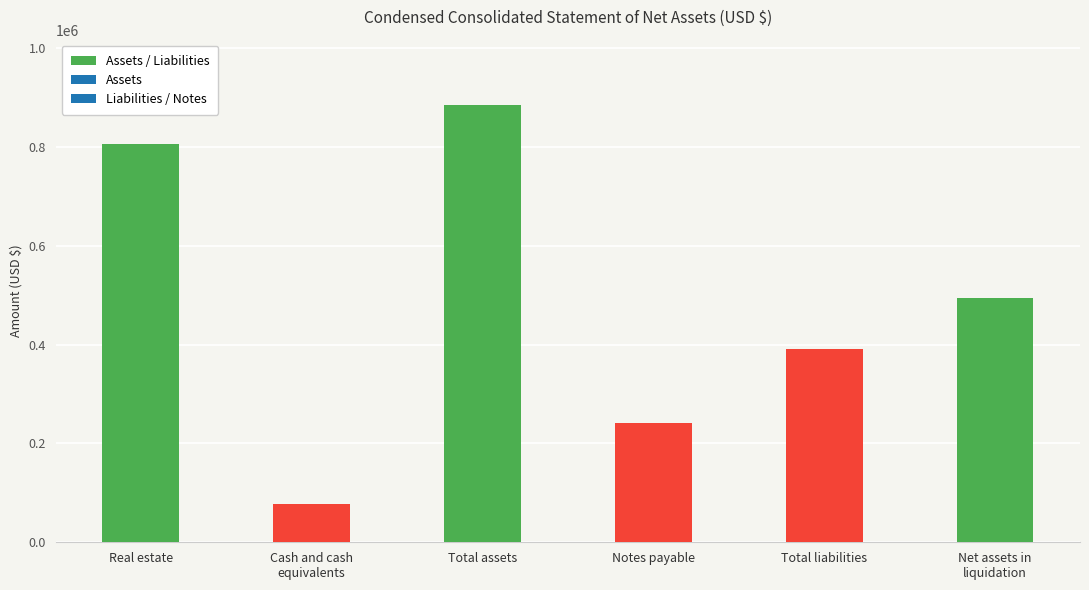

What is the difference between the maximum and minimum values?

807942